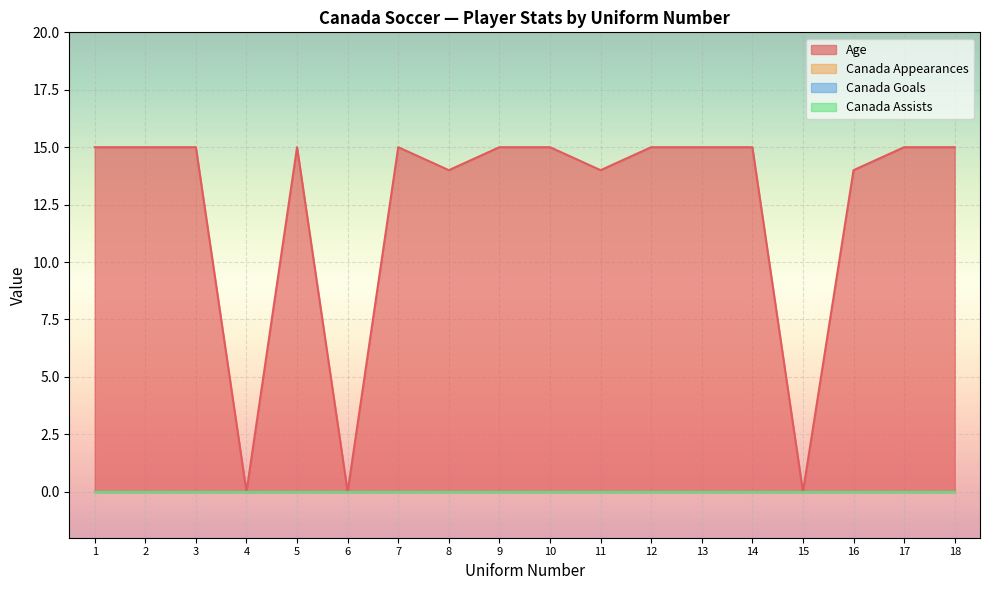

How many categories are shown in the chart?

18